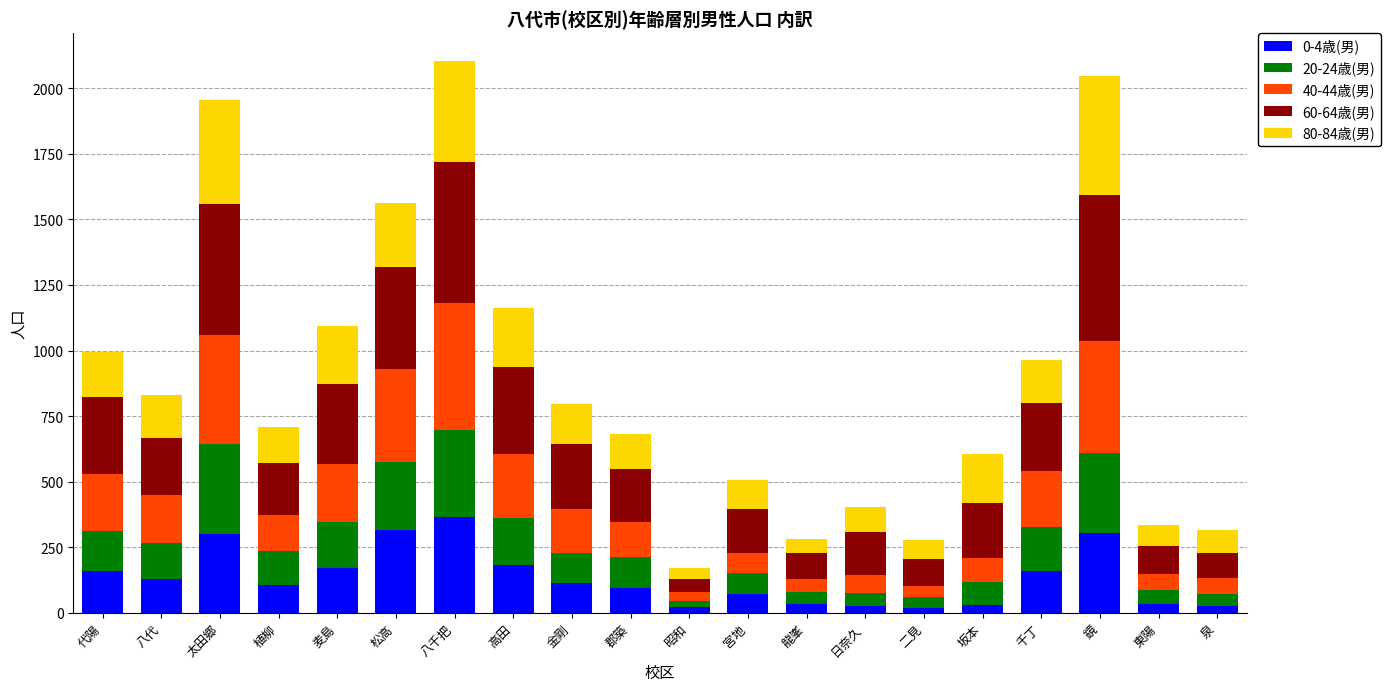

Which category has the highest value in the 0-4歳(男) series?

八千把